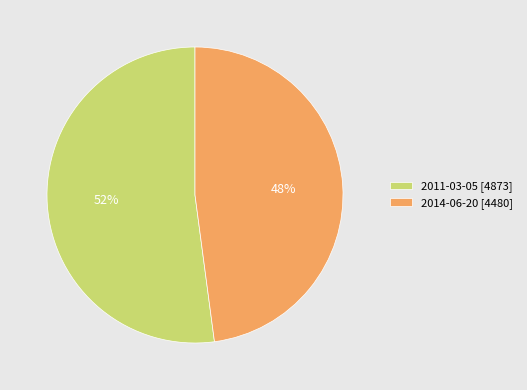

Is the sum of 2011-03-05 and 2014-06-20 greater than half?

Yes